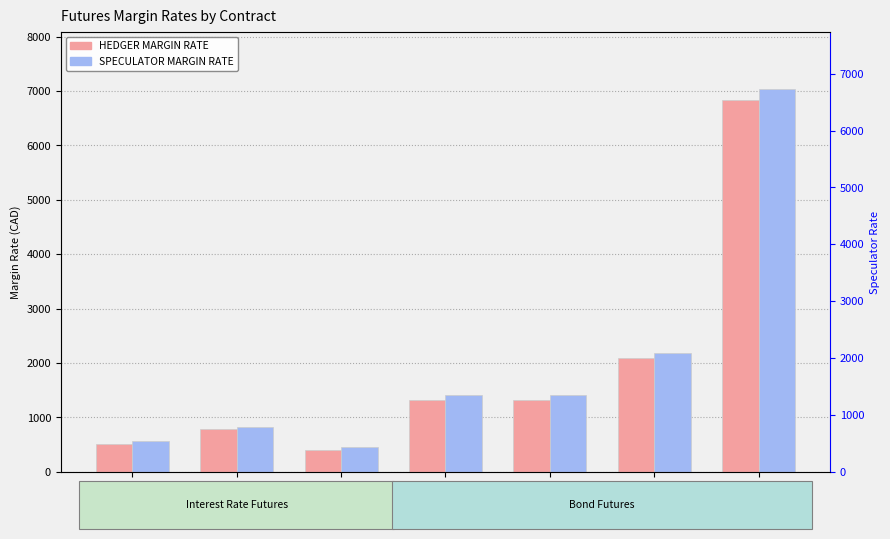

Reading left to right, what are all the values shown in this chart?

HEDGER MARGIN RATE: ONX=512	OIS=779	BAX=410	CGZ=1315	CGF=1315	CGB=2087	LGB=6830
SPECULATOR MARGIN RATE: ONX=562	OIS=829	BAX=460	CGZ=1415	CGF=1415	CGB=2187	LGB=7030